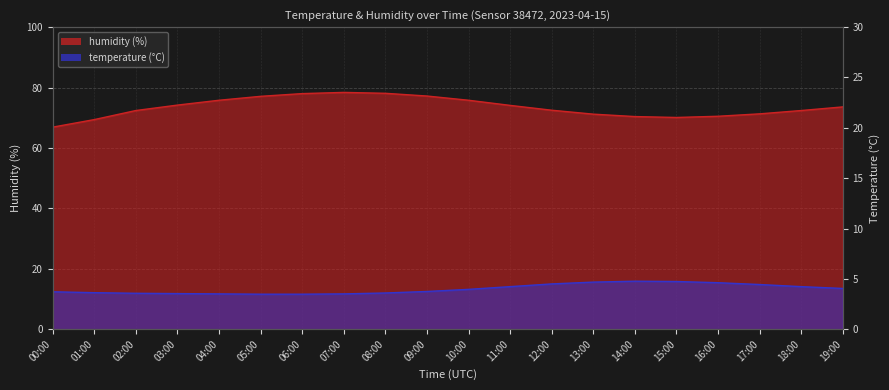

What are all the series names shown in the legend?

temperature, humidity